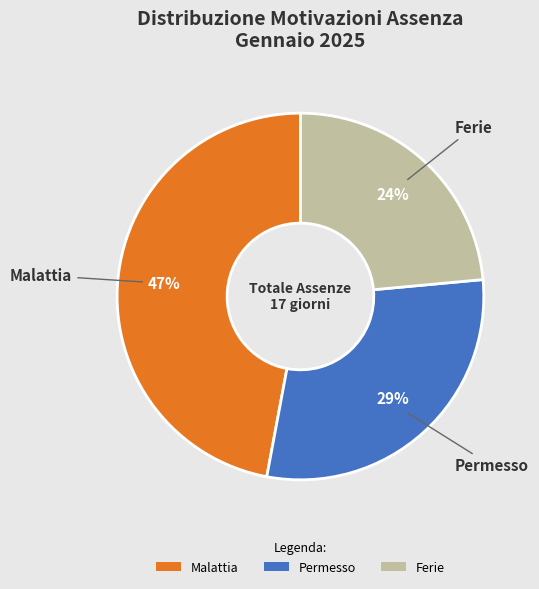

Is there any slice that represents more than half of the pie?

No